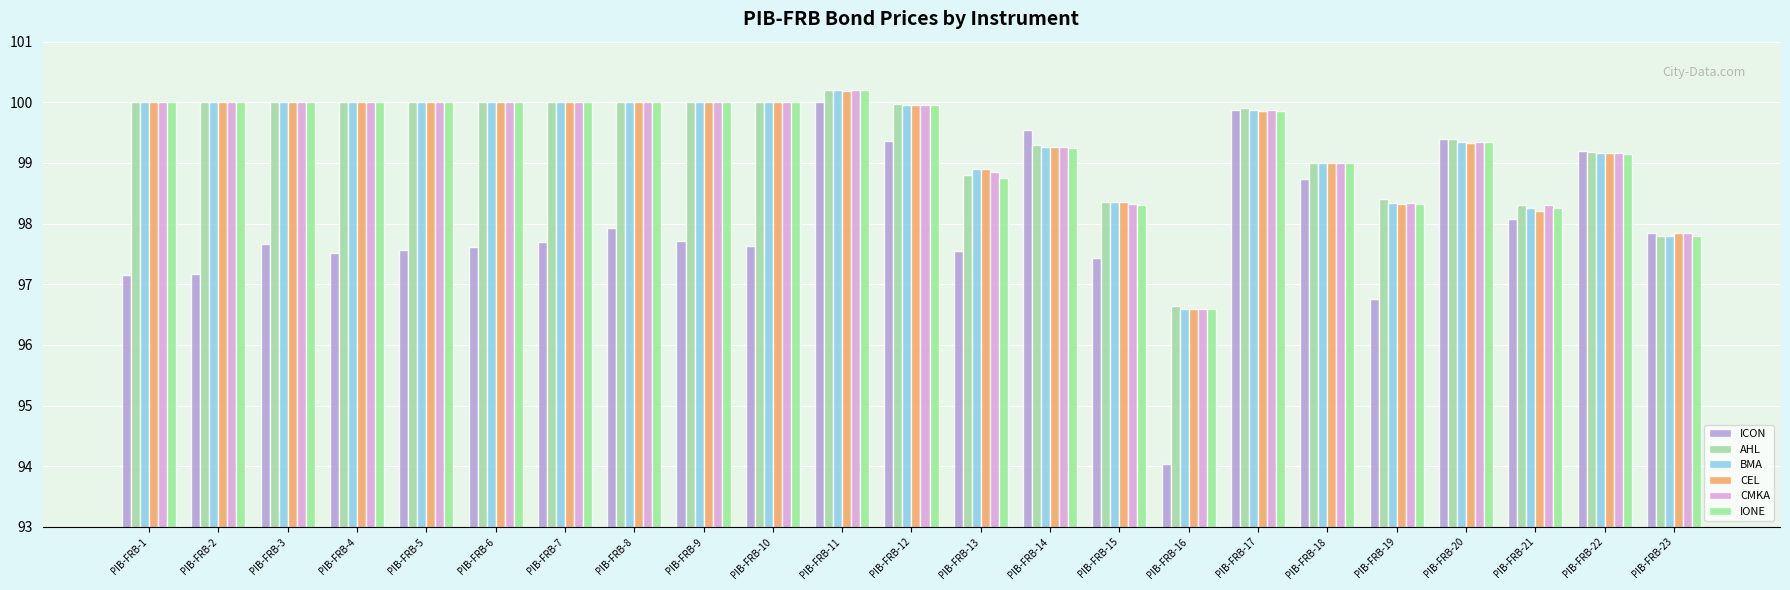

Count the number of data series in this chart.

6